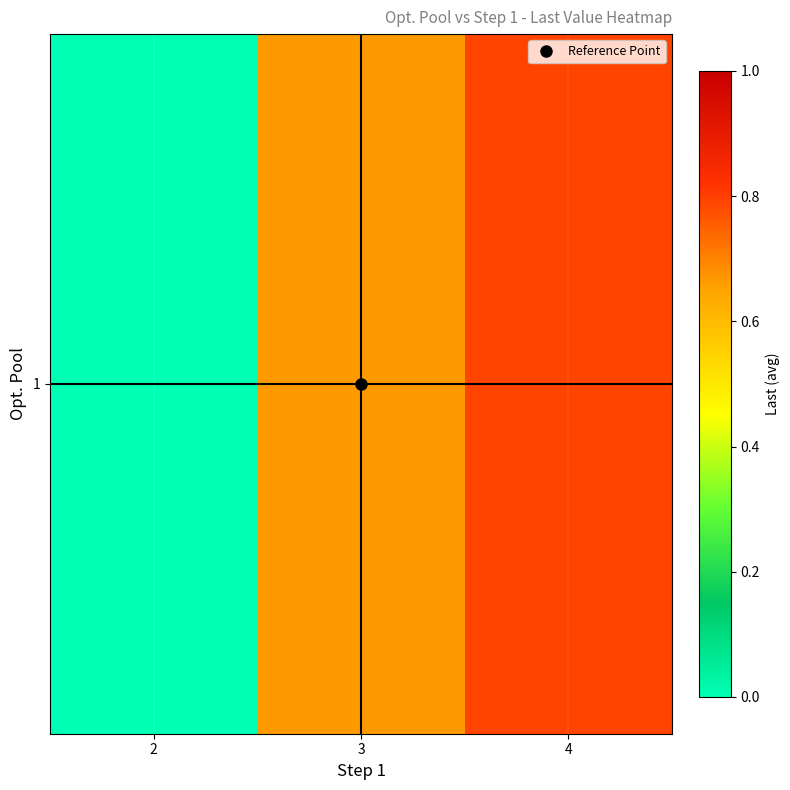

What value does the data have at 3?

0.7